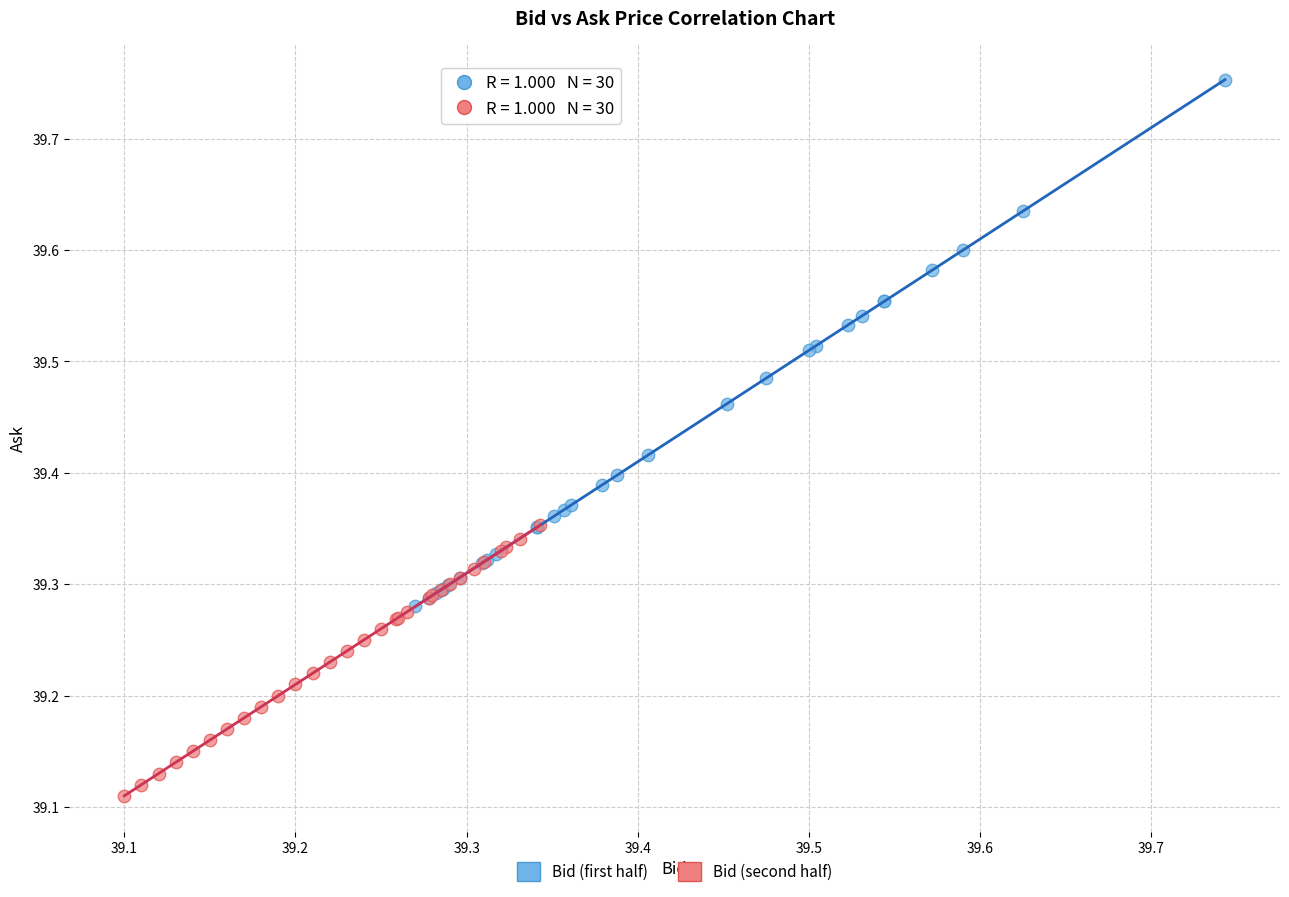

Which series contains the lowest Y value?

Bid (second half)